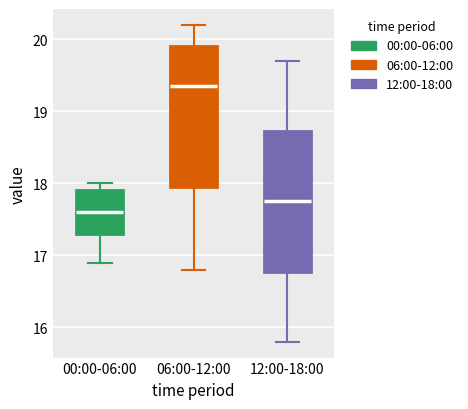

Where is the lower edge of the box for 06:00-12:00 on the y-axis? The values are not printed on the chart, so give them approximately, as read against the axis.

18.0